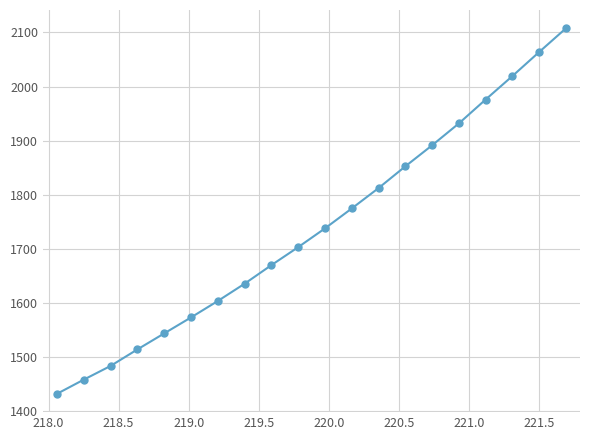

What is the average value?

1739.4